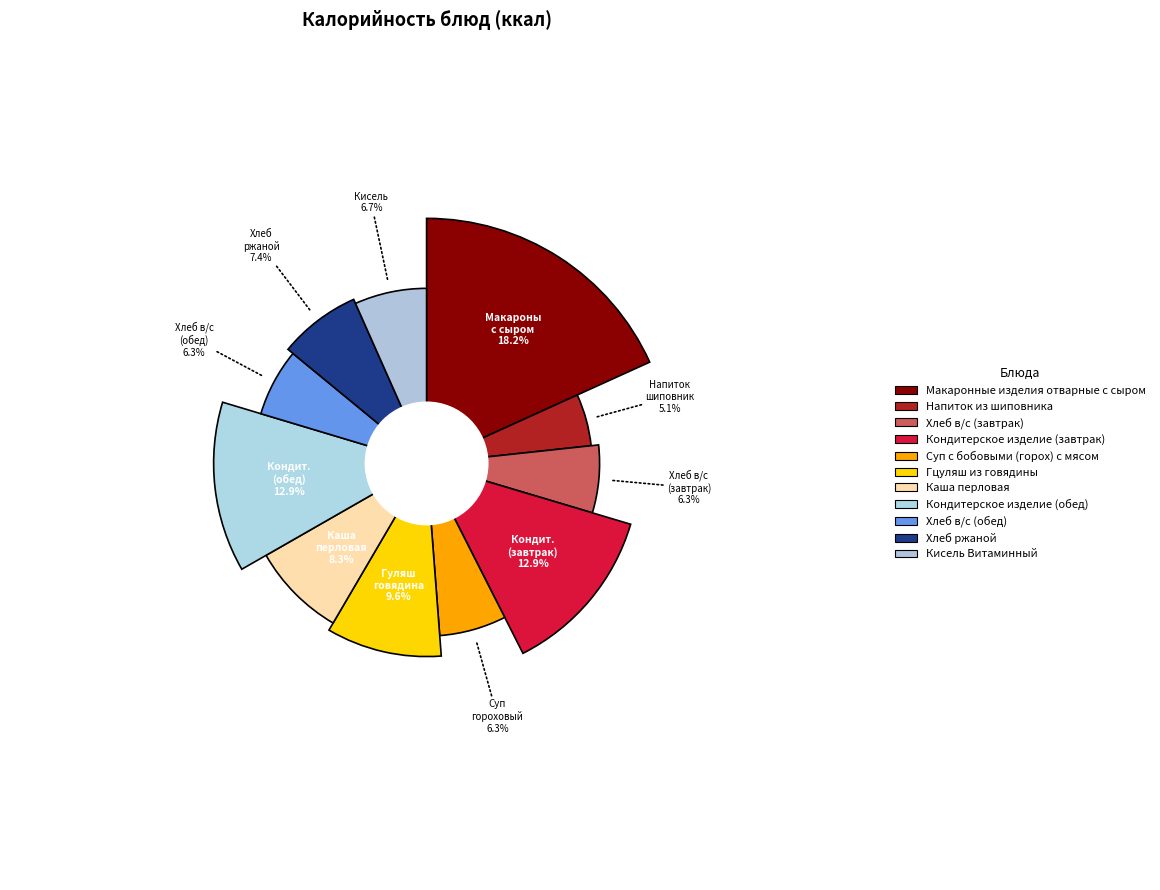

To the nearest percent, what is the combined percentage of Кондитерское изделие (завтрак) and Макаронные изделия отварные с сыром?

31%